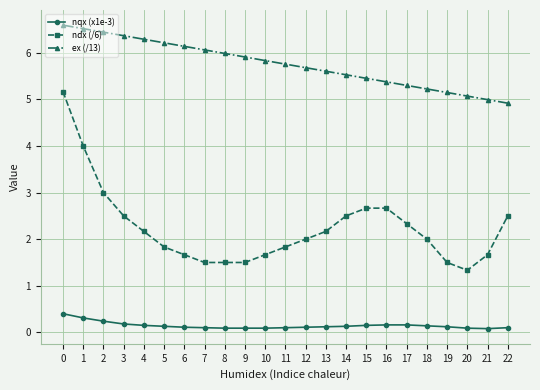

True or false: ndx (/6) and nqx (x1e-3) intersect in this chart.

False